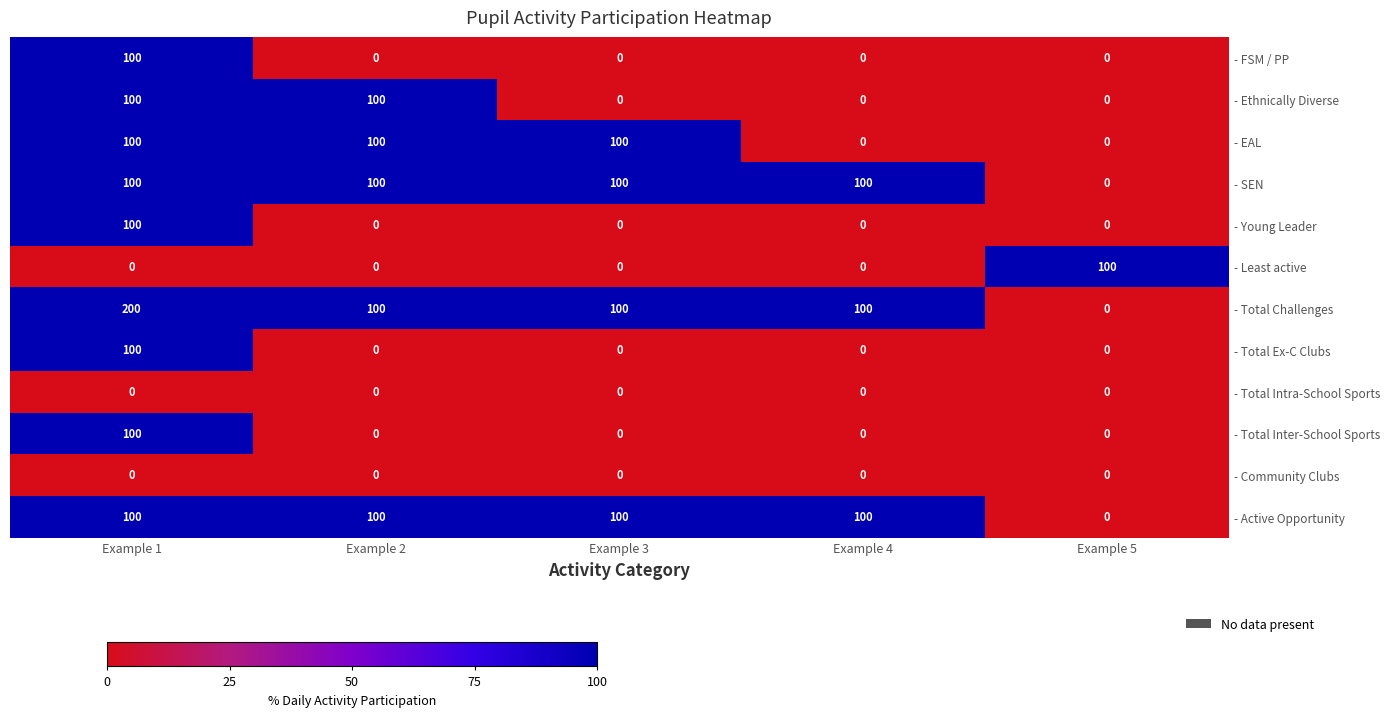

Is it true that - Ethnically Diverse equals -33 at Example 5?

False